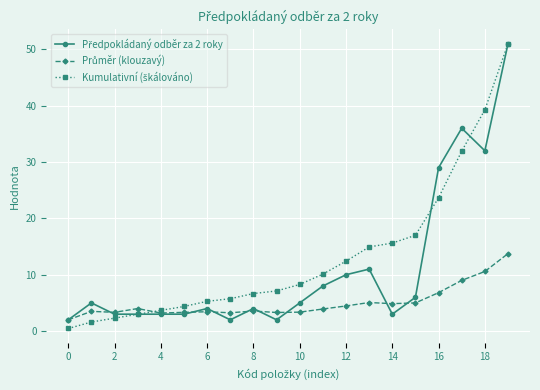

What is the greatest value displayed?

51.0